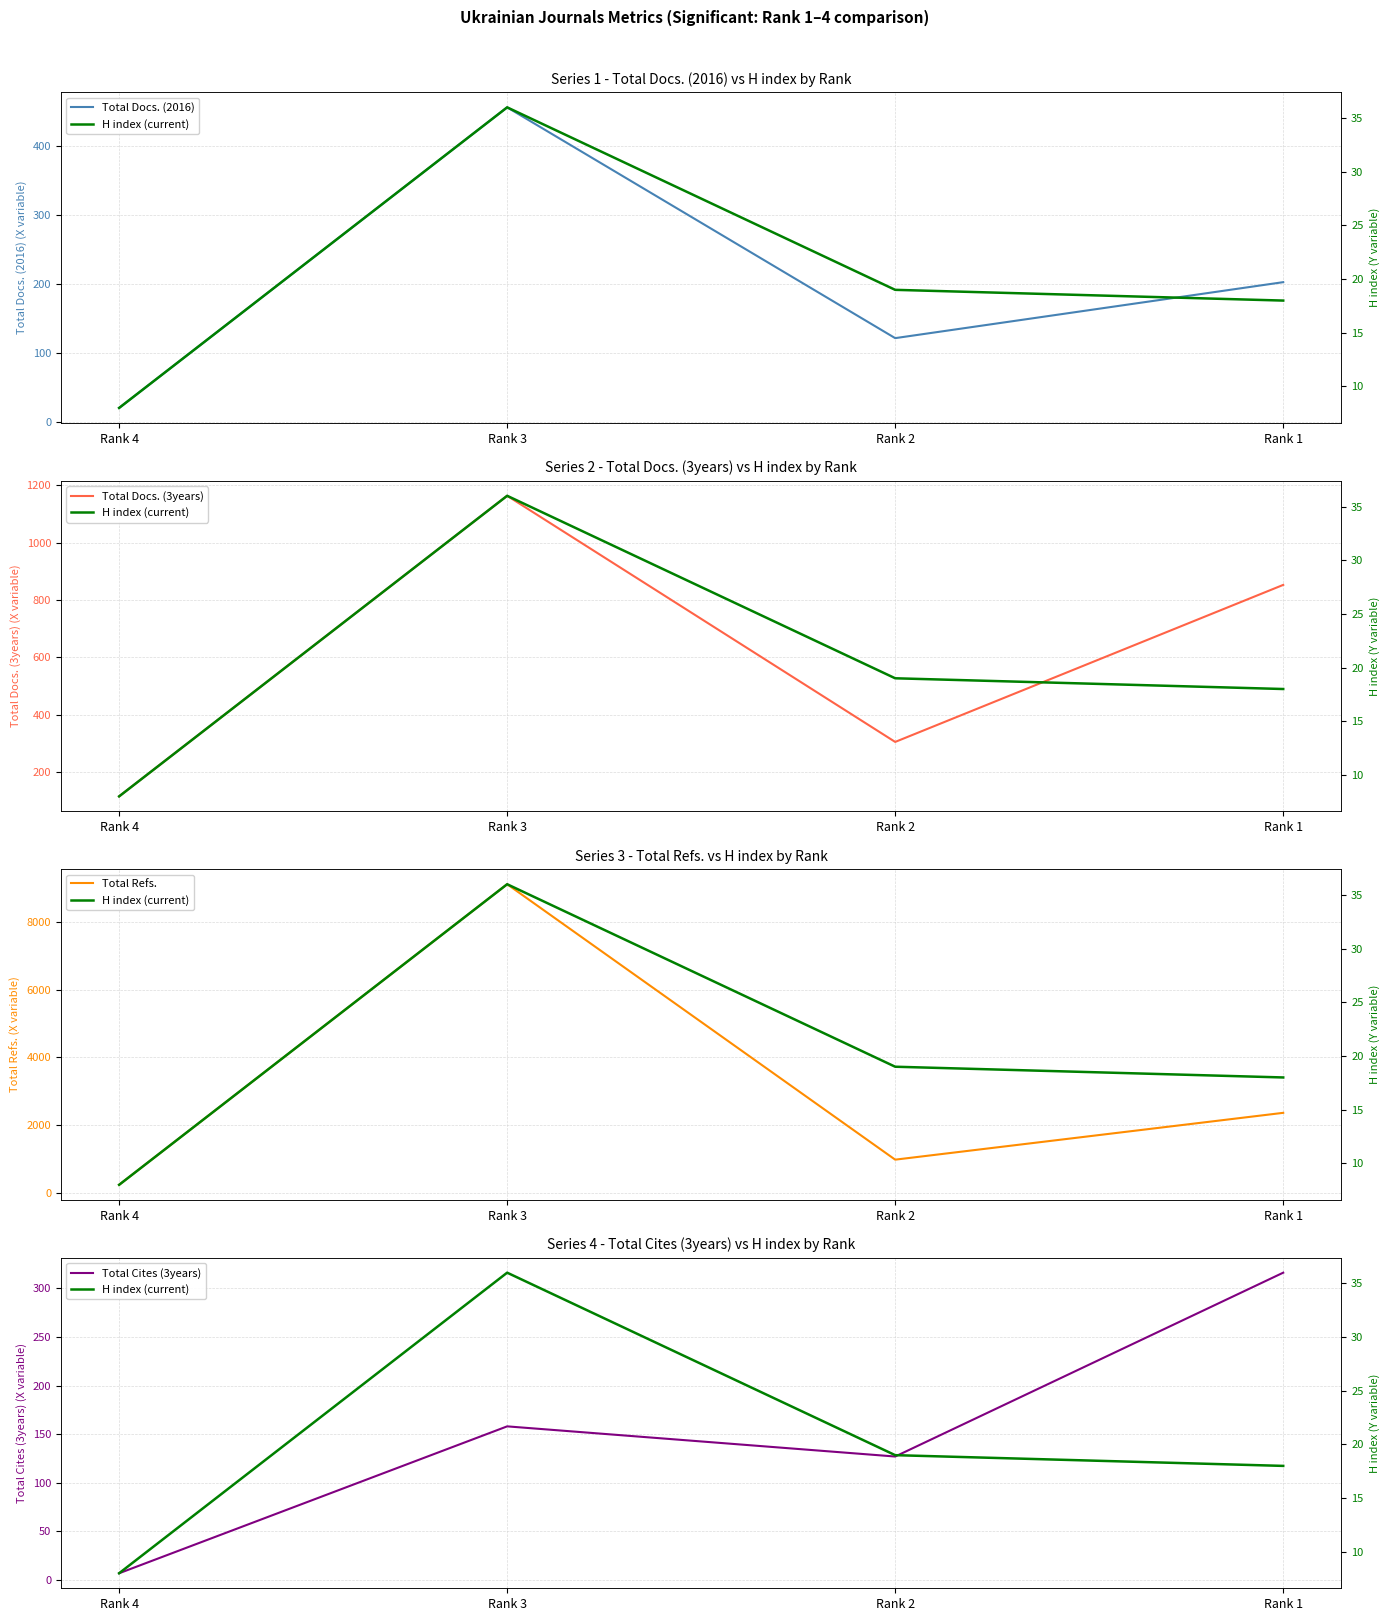

What value does the Total Cites (3years) series have at Rank 2, to the nearest 5?

125